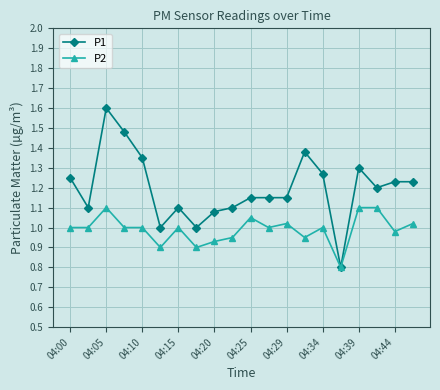

What is the difference between the maximum and second lowest values in the P2 series?

0.2